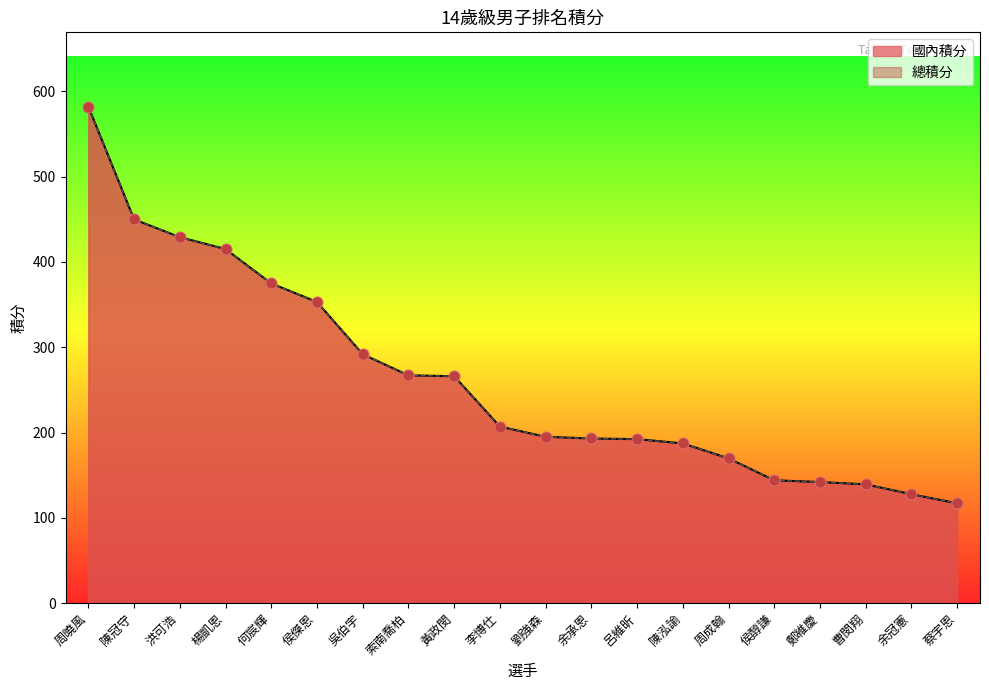

What are all the series names shown in the legend?

國內積分, 總積分